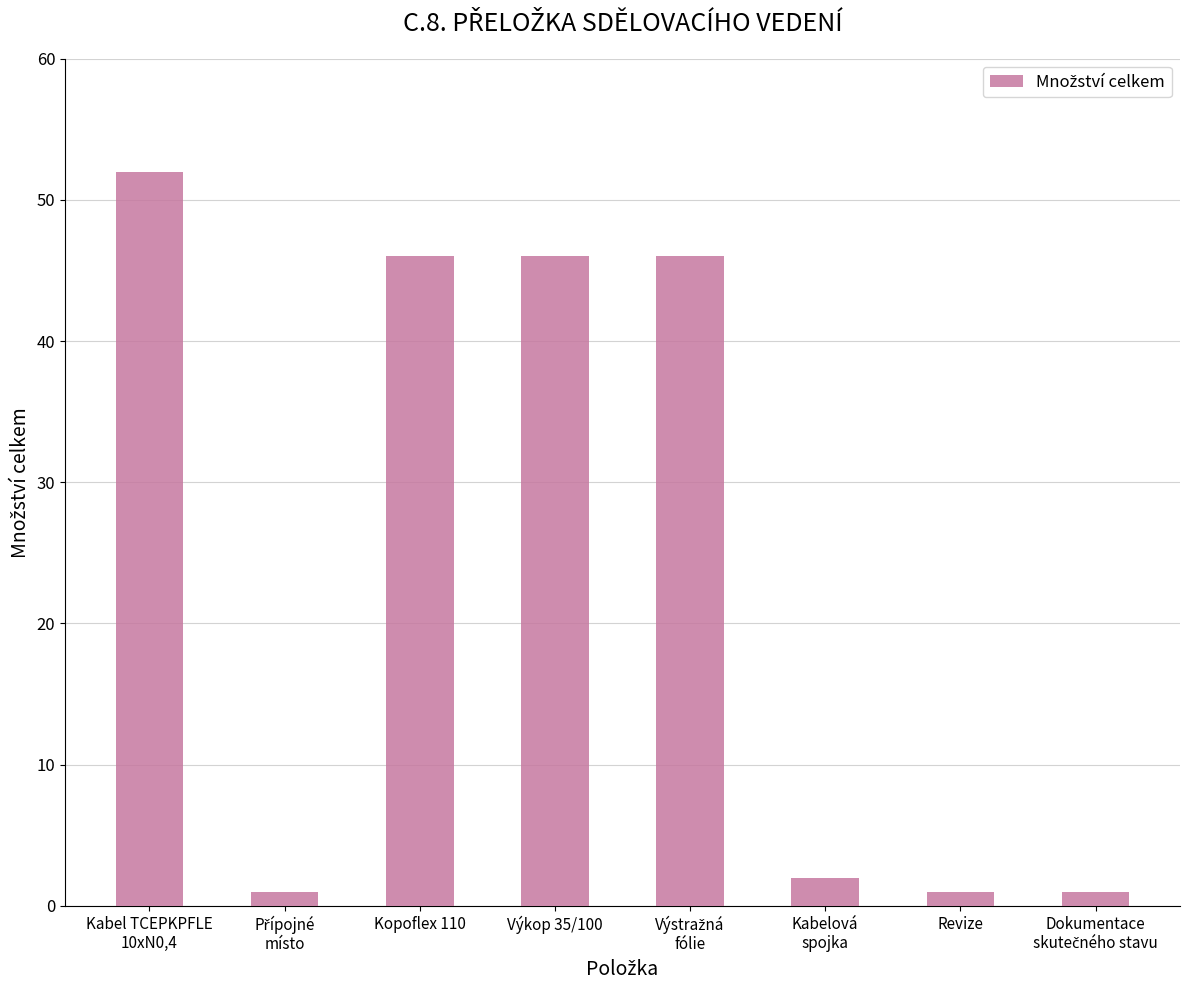

The chart shows a value of 46 at Výkop 35/100. True or false?

True